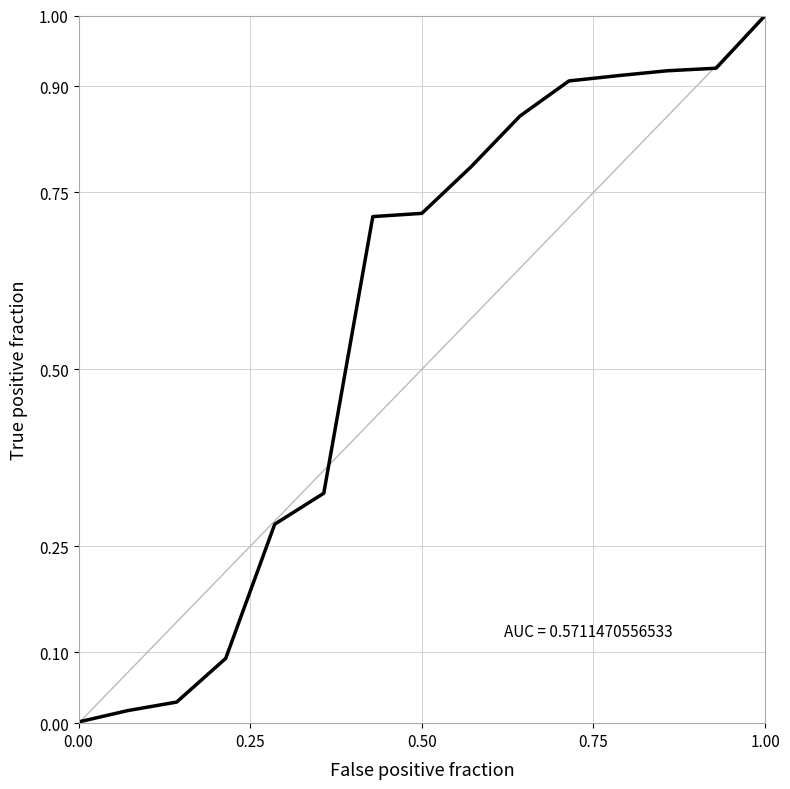

What is the difference between the maximum and minimum values?

1.0